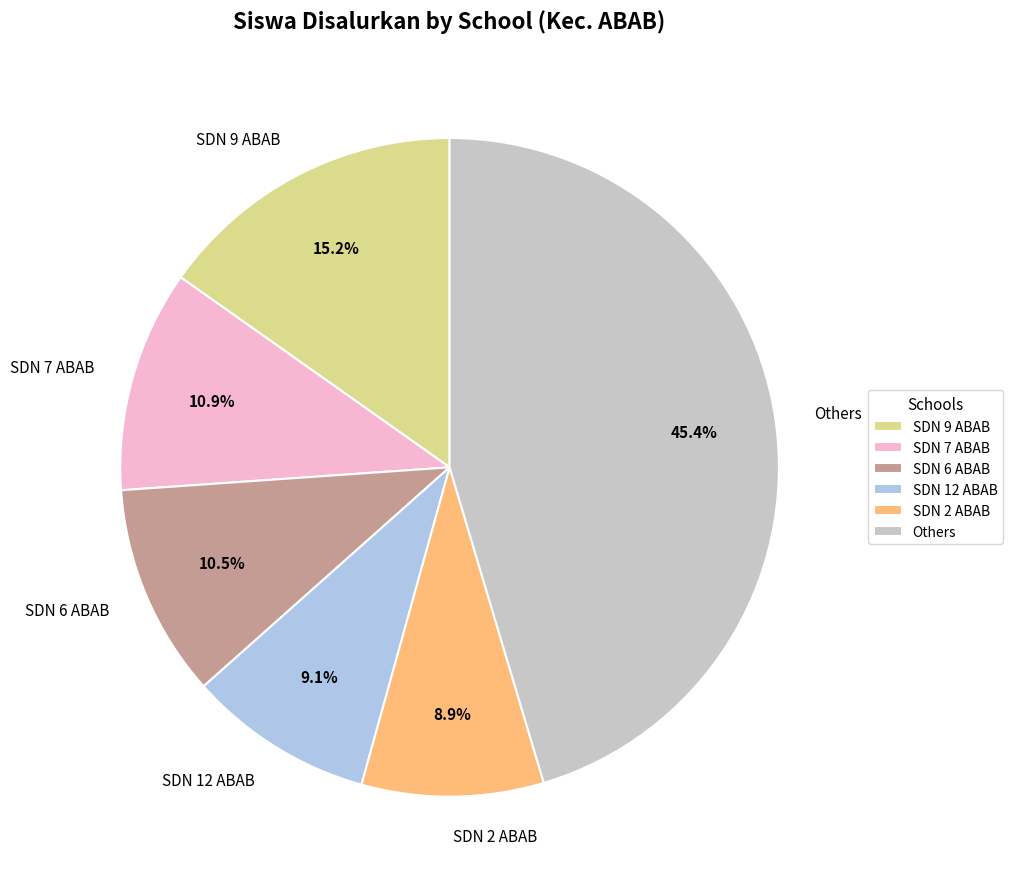

Is there a majority slice in this chart?

No